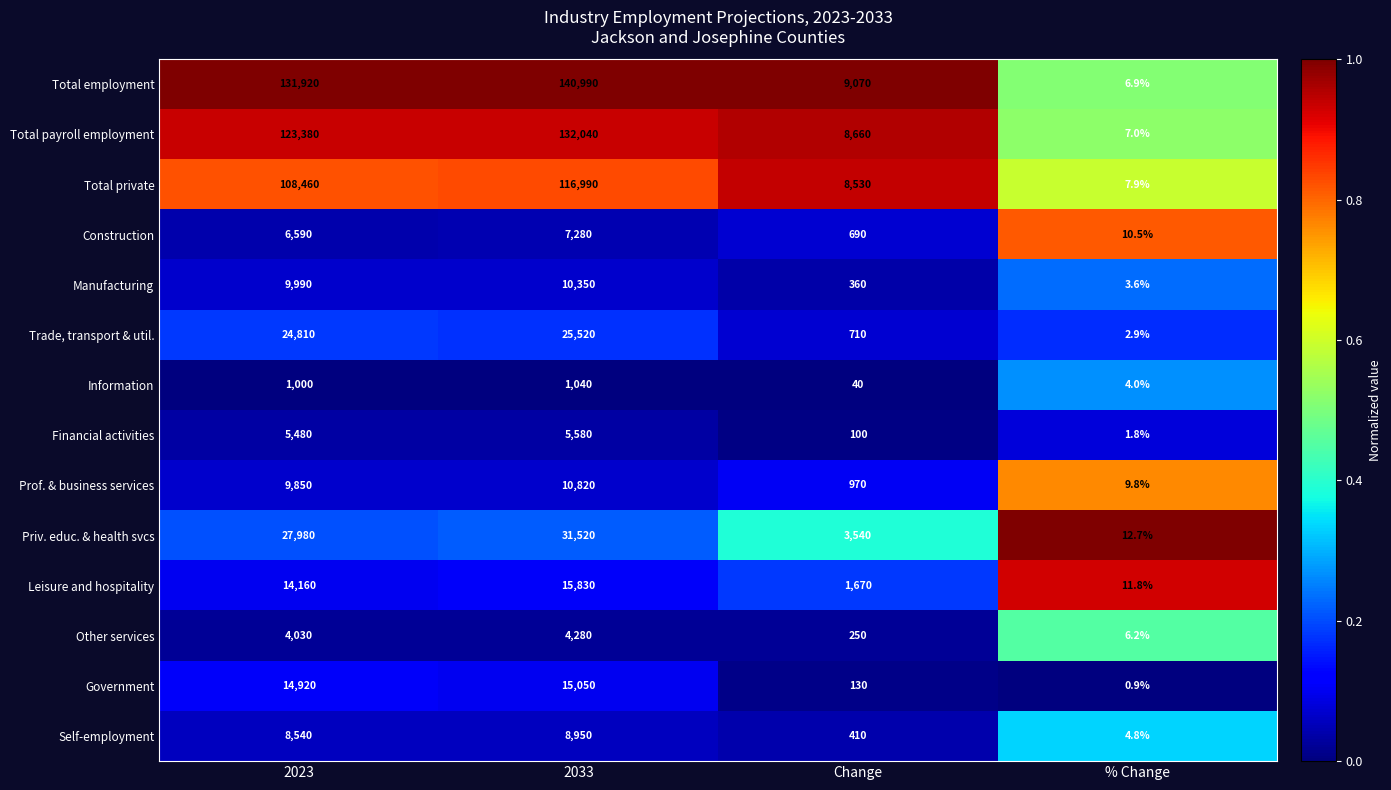

Which category has the highest value across all series?

2033